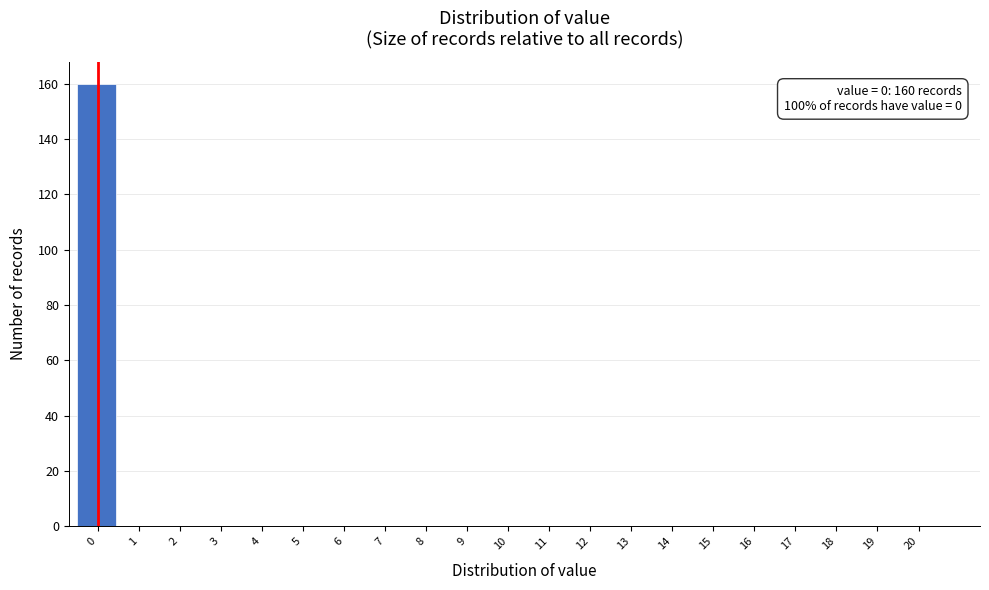

Reading left to right, list all the values displayed in this chart.

0=160	1=0	2=0	3=0	4=0	5=0	6=0	7=0	8=0	9=0	10=0	11=0	12=0	13=0	14=0	15=0	16=0	17=0	18=0	19=0	20=0